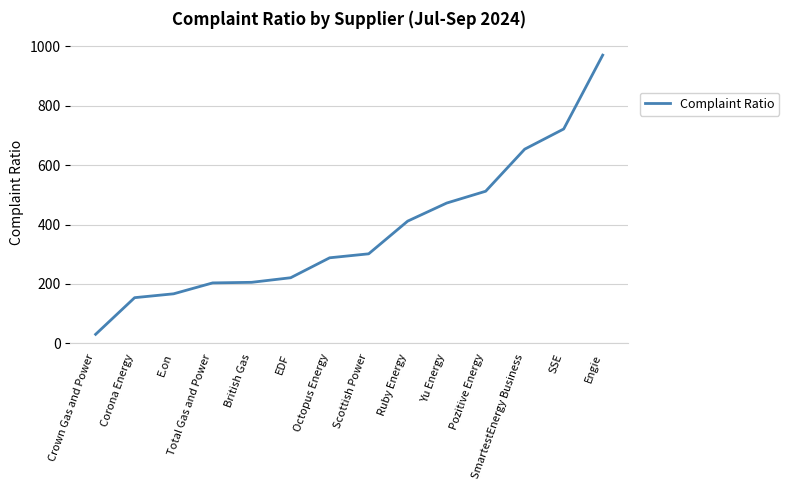

Which label corresponds to the largest value in the chart?

Engie